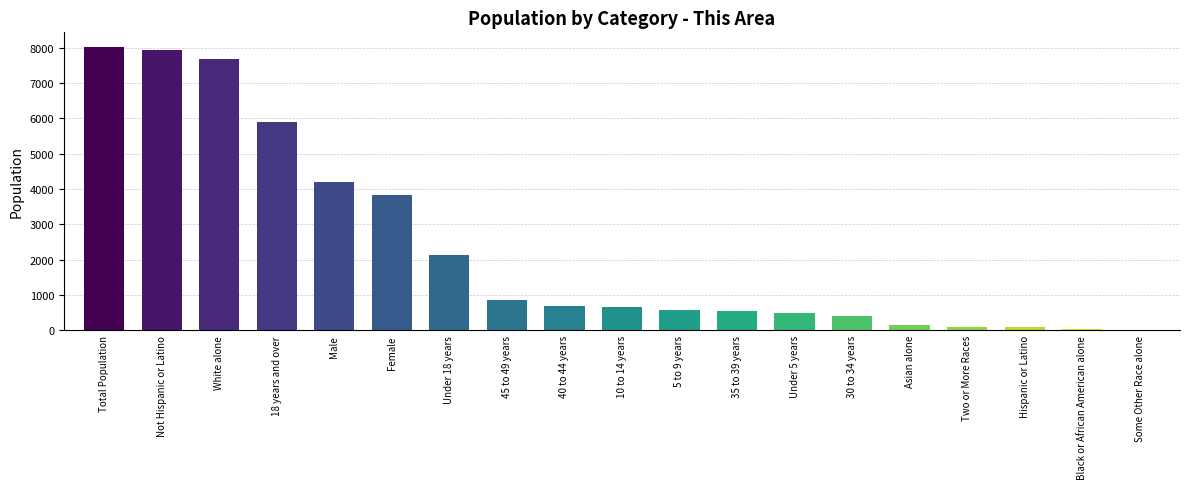

What is the approximate value at Under 18 years, to the nearest 50?

2150